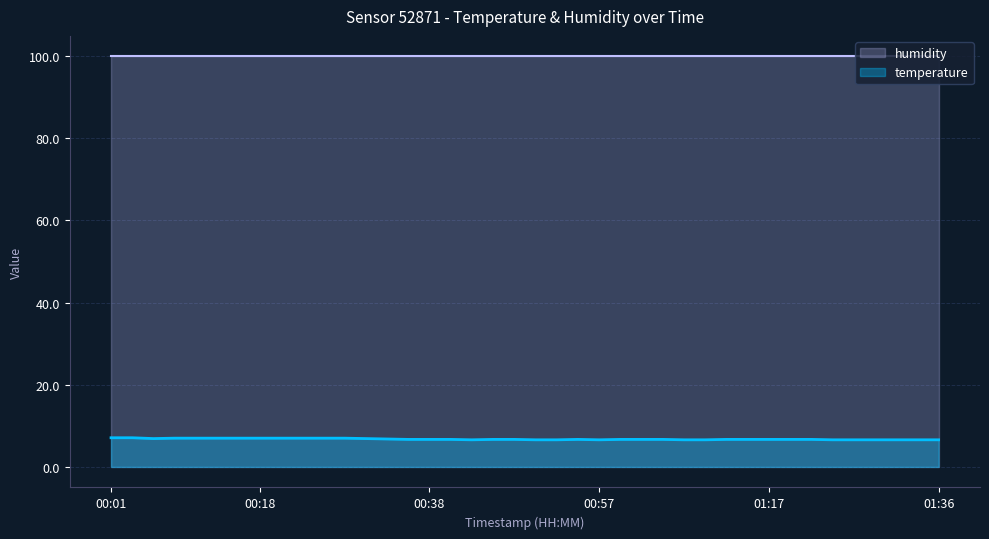

What is the label of the 16th point from the left?

00:38